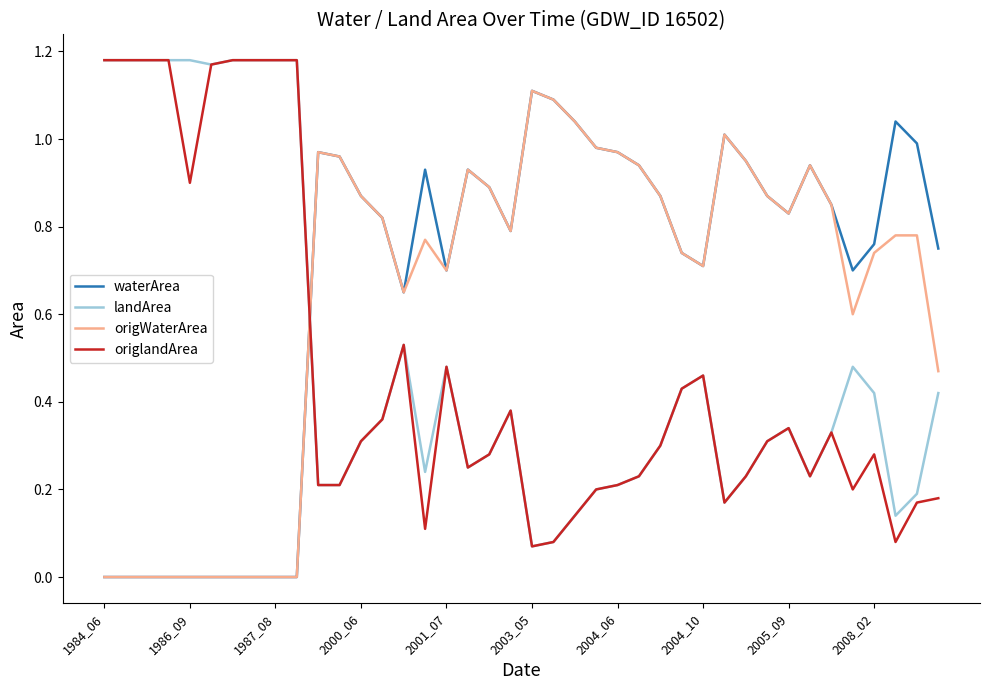

How many times do landArea and origWaterArea cross each other?

1